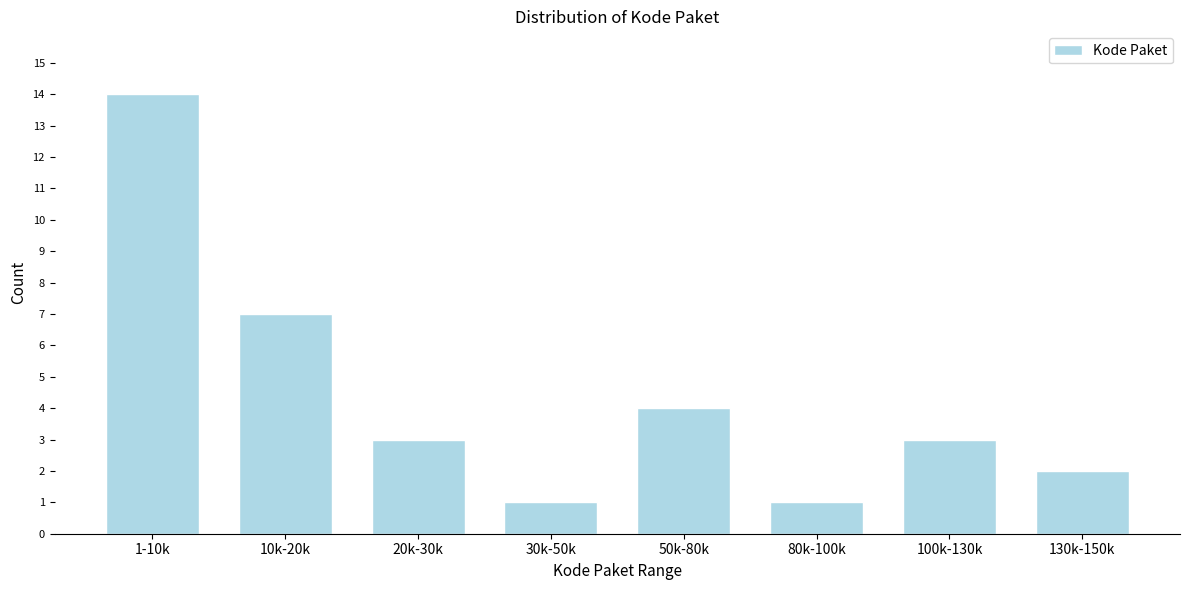

Reading right to left, extract all data points from this chart.

130k-150k=2	100k-130k=3	80k-100k=1	50k-80k=4	30k-50k=1	20k-30k=3	10k-20k=7	1-10k=14